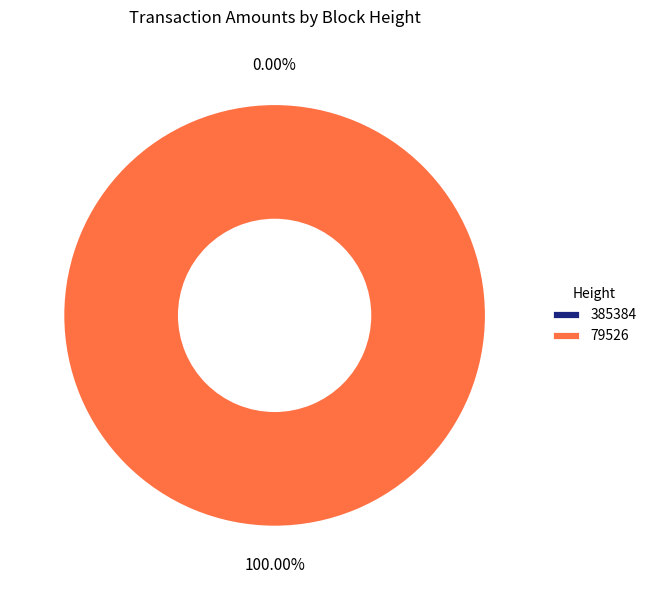

Does any single category account for the majority?

Yes